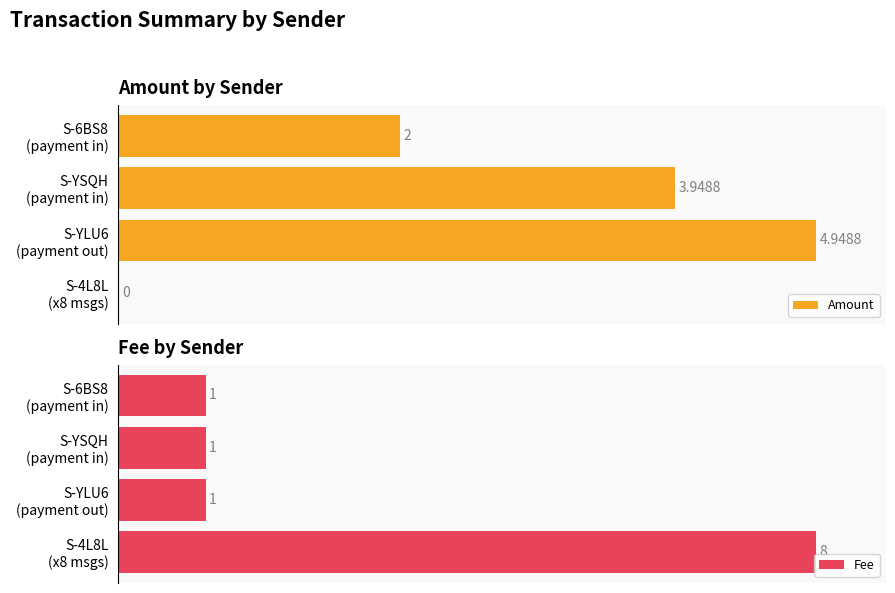

The value of Amount at S-4L8L (x8 msgs) is 0.0. True or false?

True